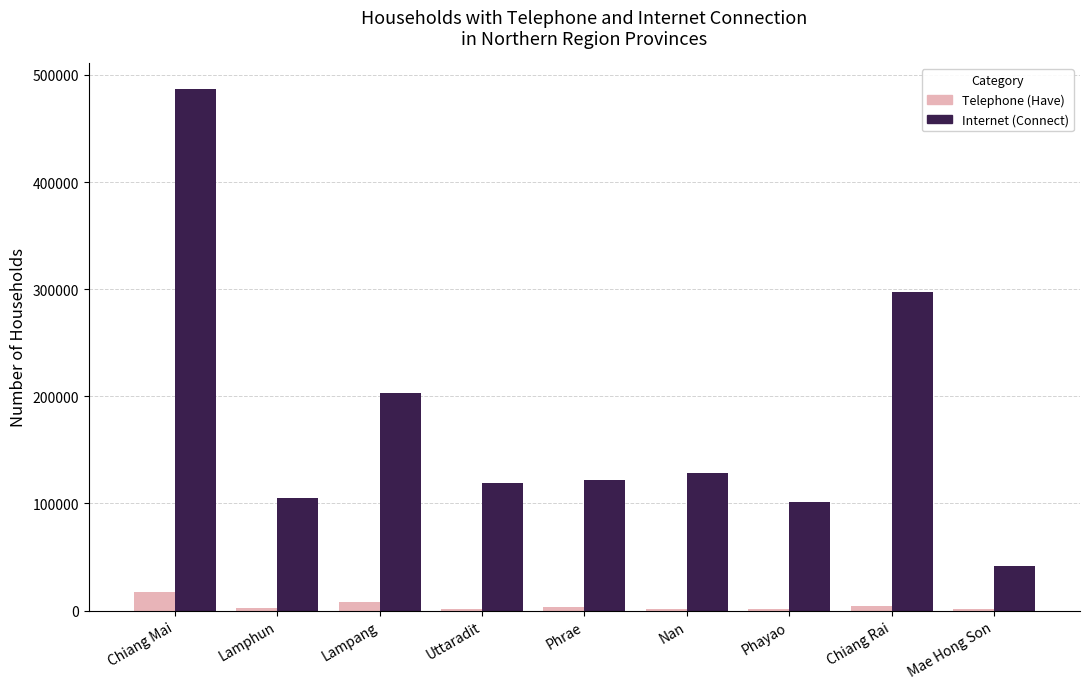

Is the value of Telephone (Have) at Chiang Rai greater than the value of Internet (Connect) at Uttaradit?

No